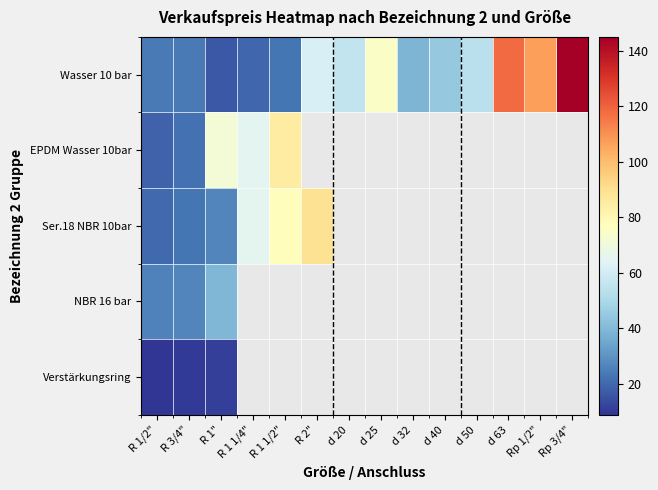

At how many categories does at least one series exceed 107?

3